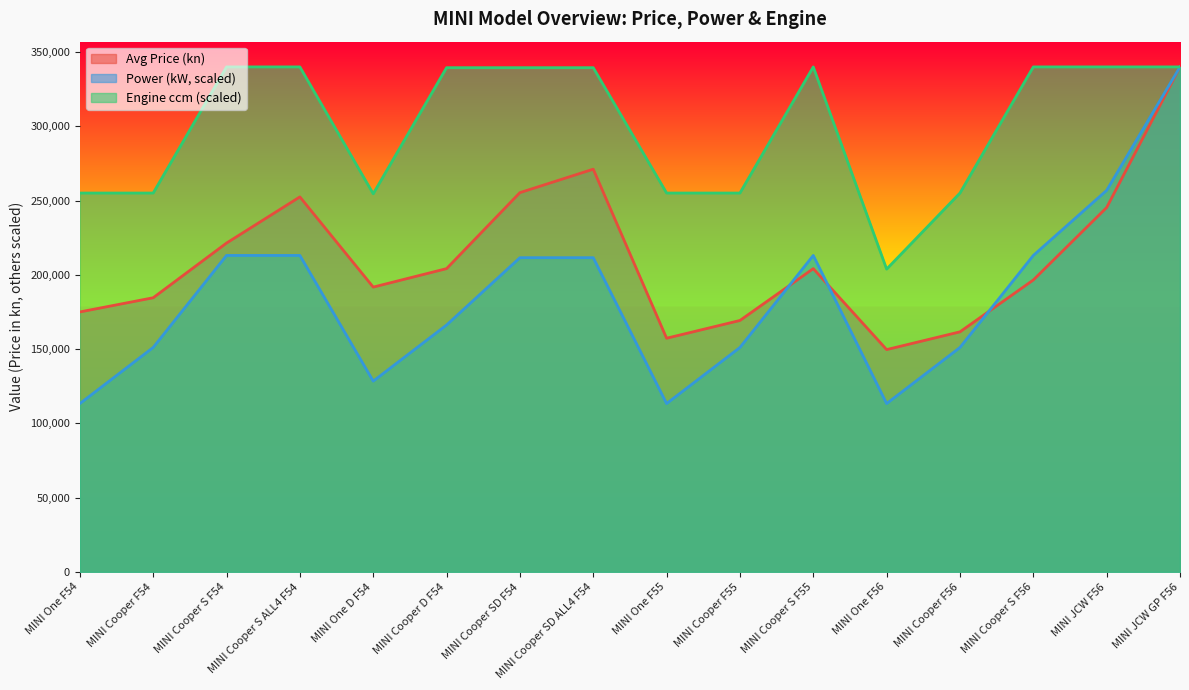

At which label does Avg Price (kn) reach its peak?

MINI JCW GP F56